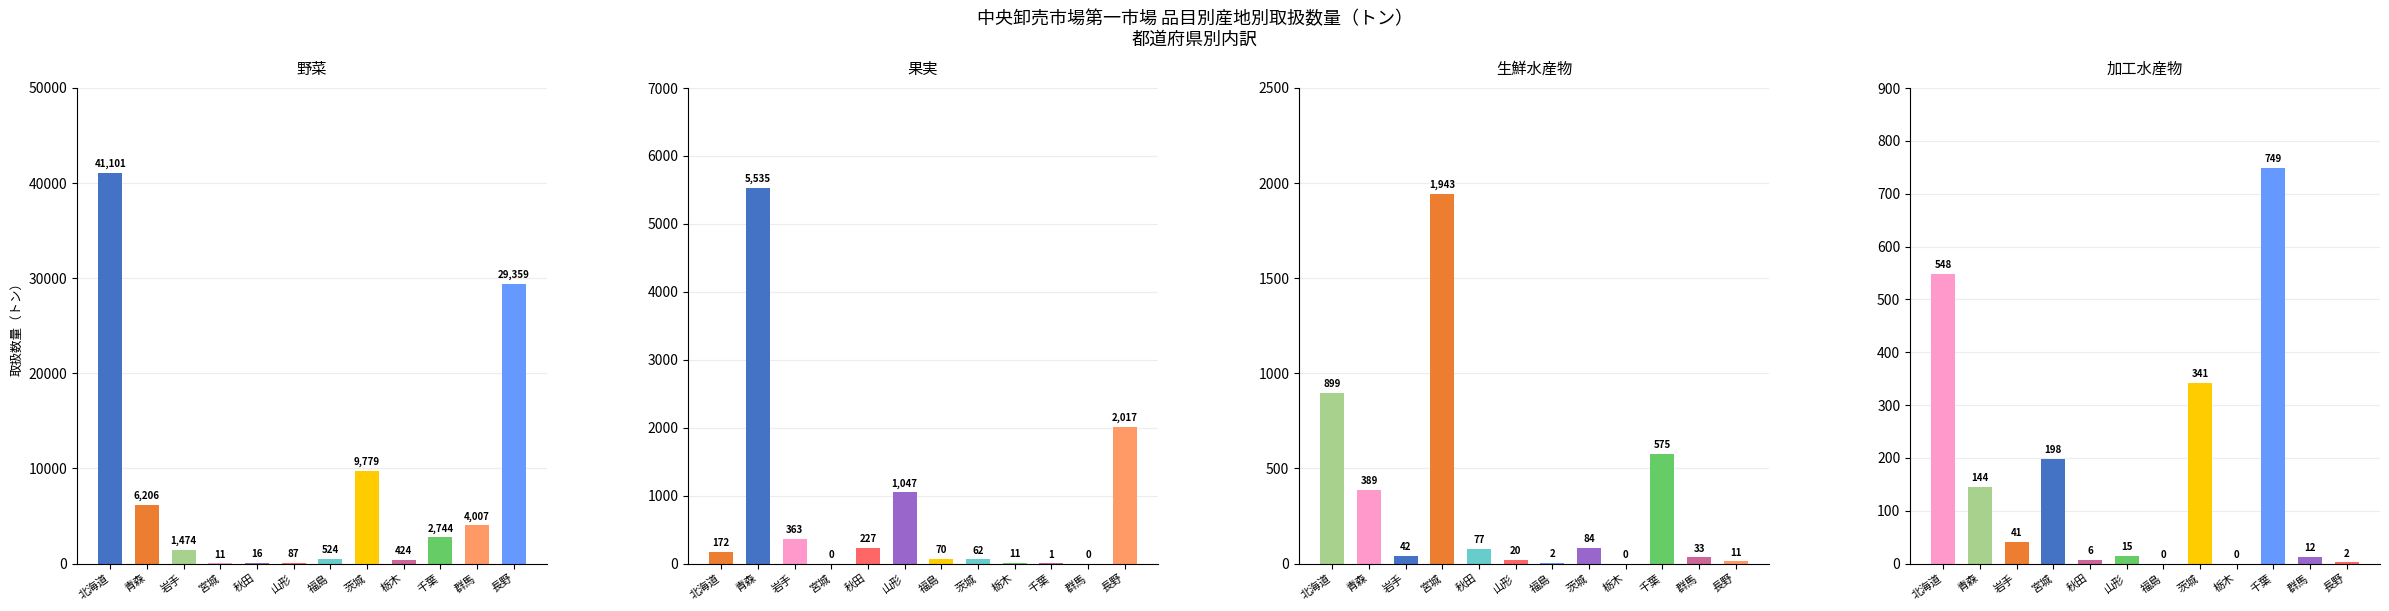

Reading right to left, list all the values displayed in this chart.

野菜: 29359	4007	2744	424	9779	524	87	16	11	1474	6206	41101
果実: 2017	0	1	11	62	70	1047	227	0	363	5535	172
生鮮水産物: 11	33	575	0	84	2	20	77	1943	42	389	899
加工水産物: 2	12	749	0	341	0	15	6	198	41	144	548